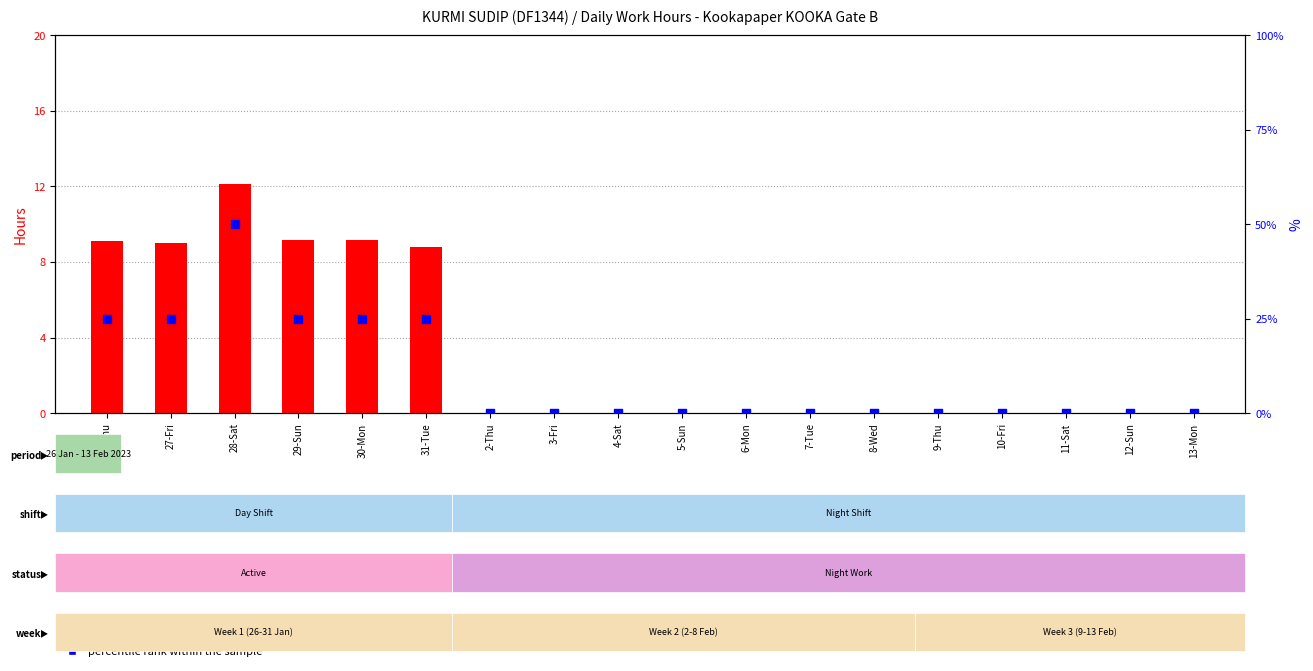

At how many categories does at least one series exceed 42?

1